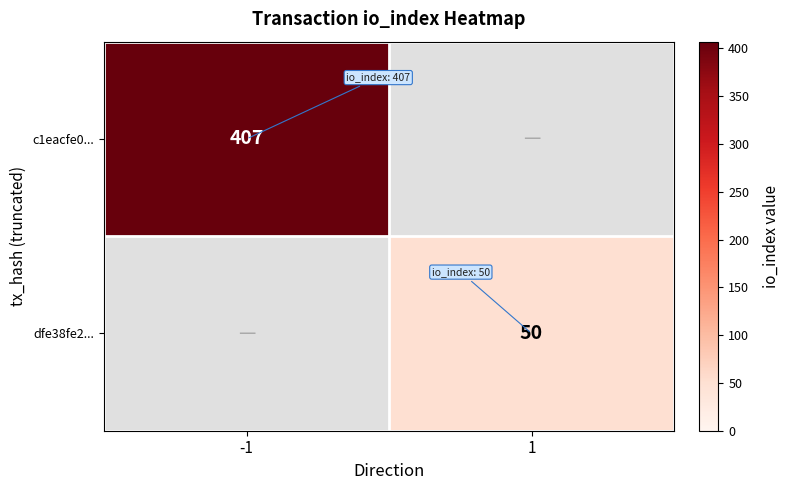

How many data points does each series have?

2